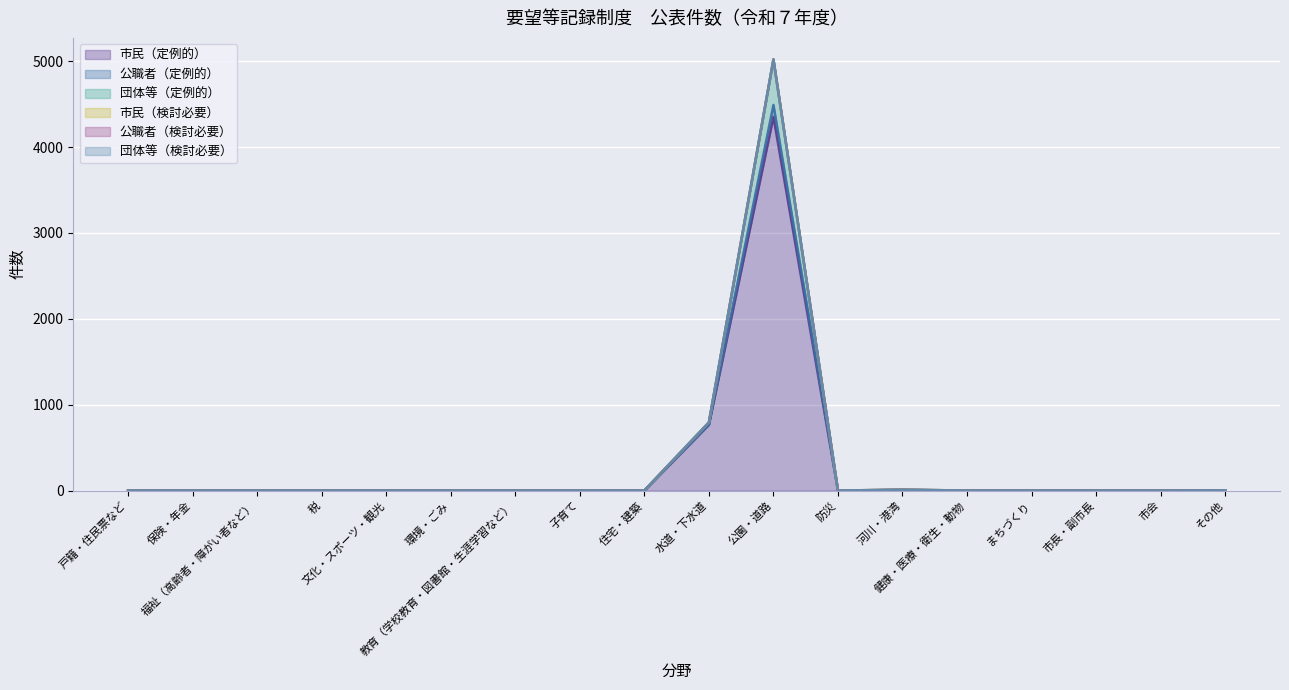

Which series has the widest spread of values?

公職者（定例的）